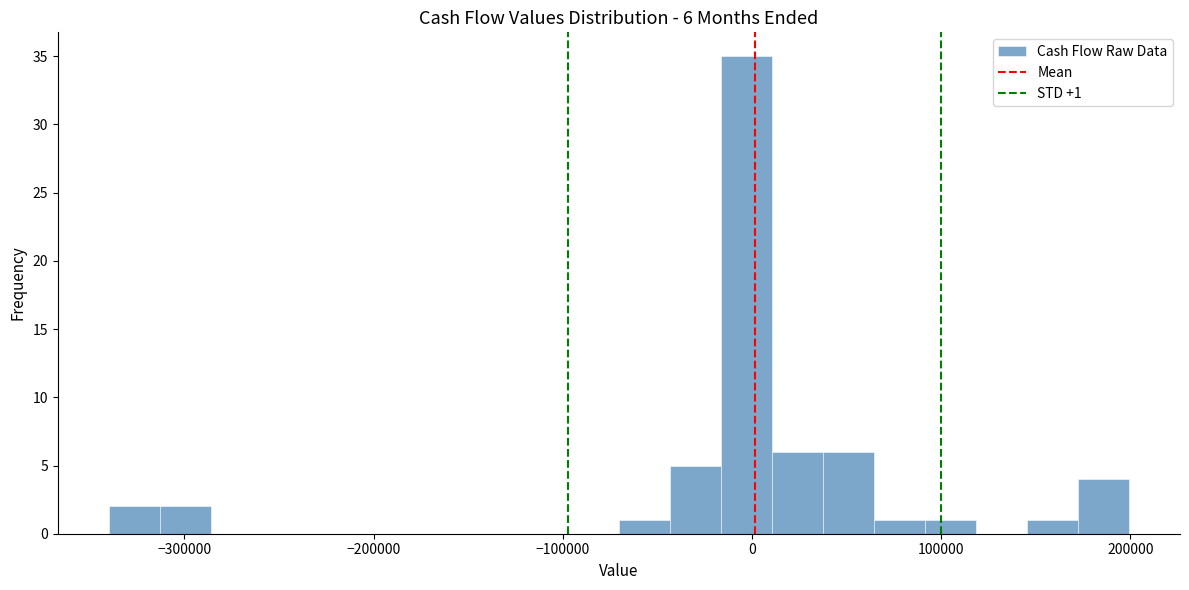

Around what value on the x-axis is the tallest bar? Give the approximate position of its centre, as read against the axis.

0